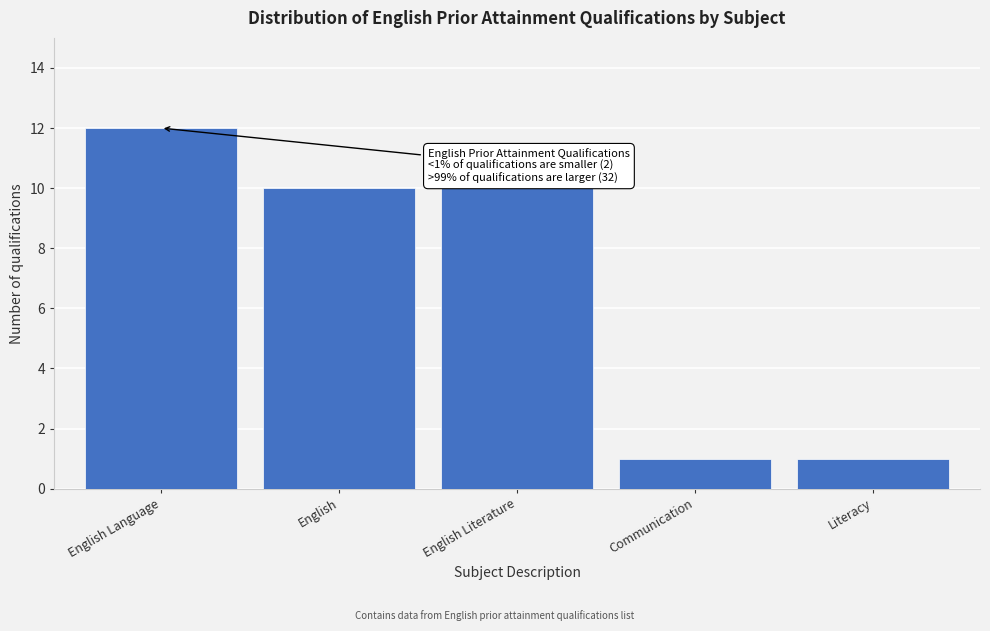

Reading right to left, extract all data points from this chart.

Literacy=1	Communication=1	English Literature=10	English=10	English Language=12